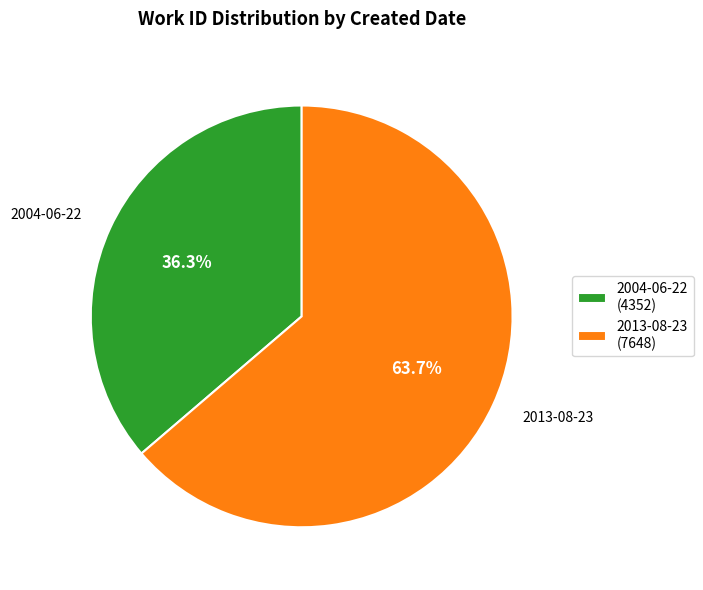

Which category has the biggest portion of the pie?

2013-08-23